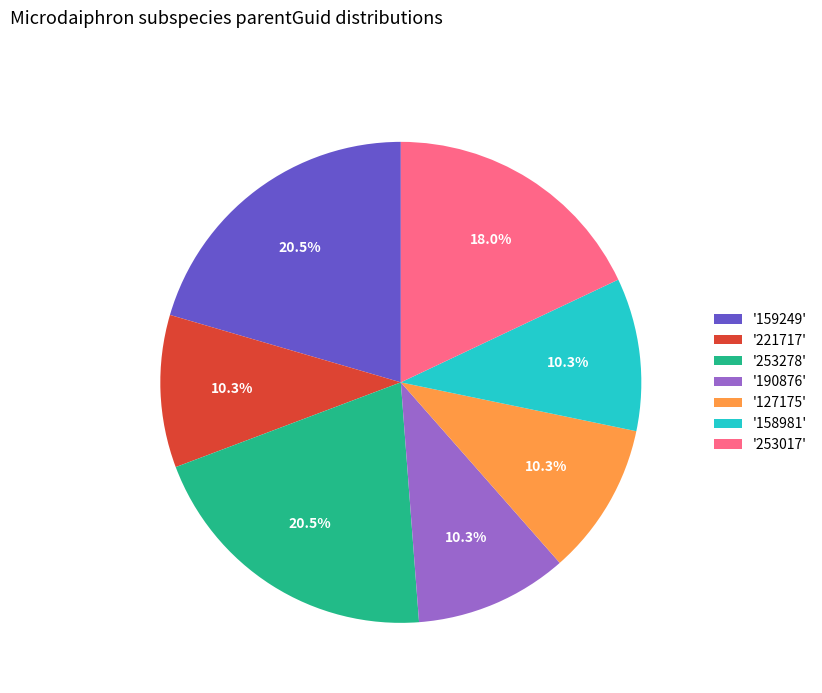

Is the sum of '190876' and '159249' greater than half?

No